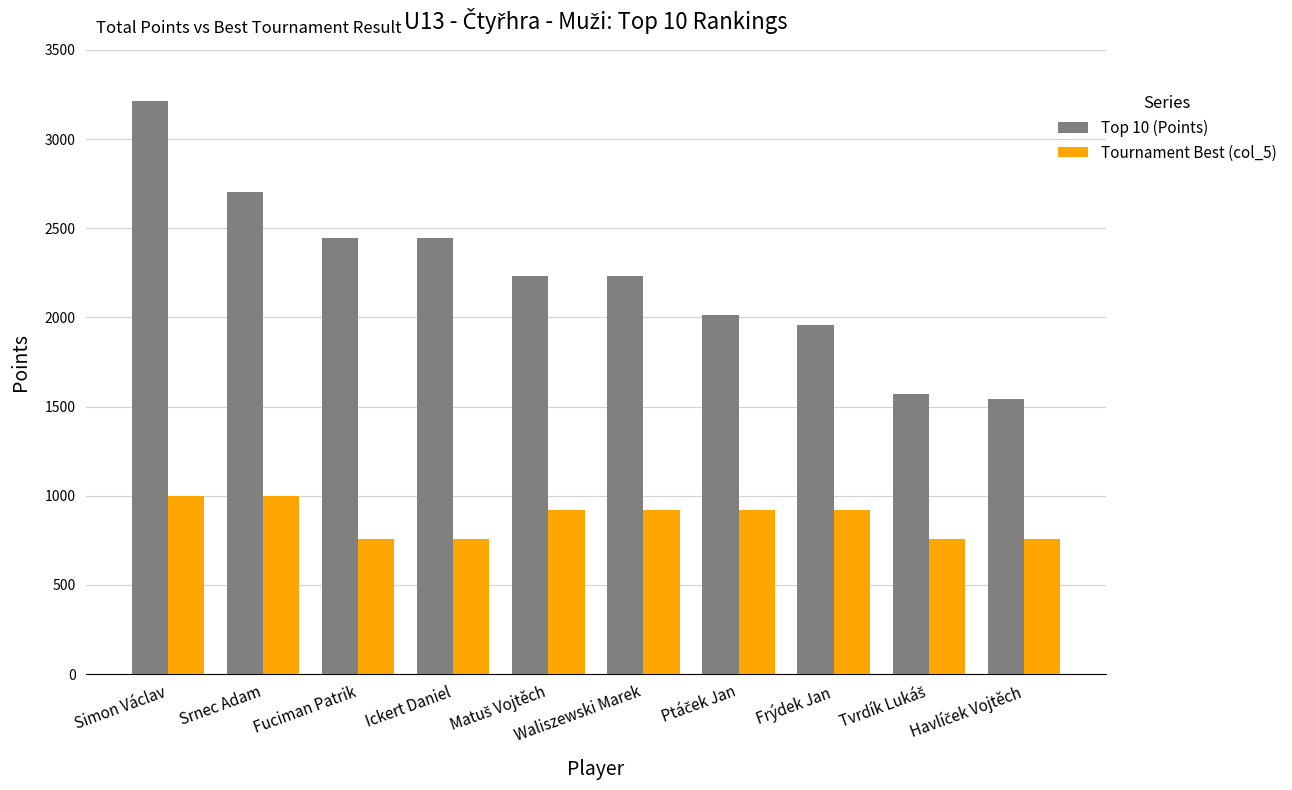

Which series has the largest total across all categories?

Top 10 (Points)